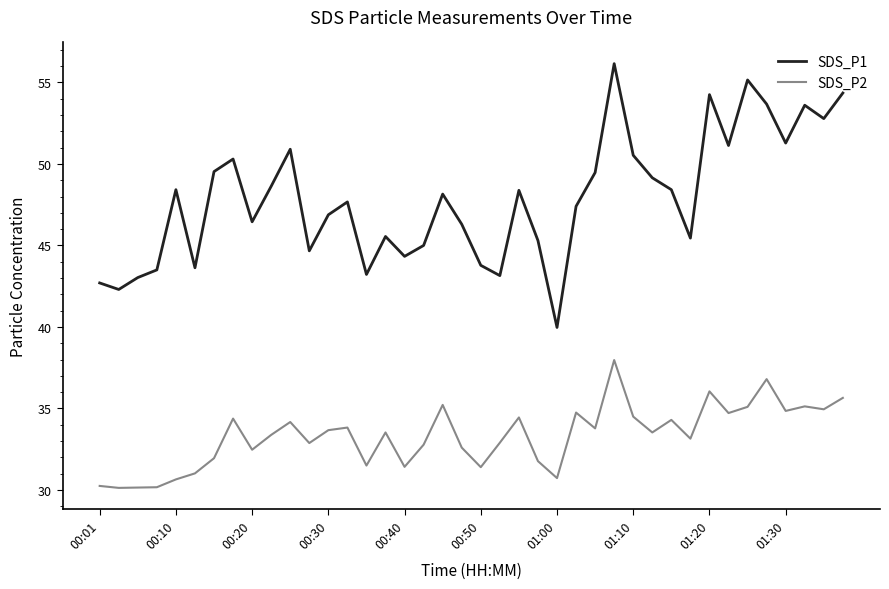

What is the lowest value of the SDS_P2 series?

30.1